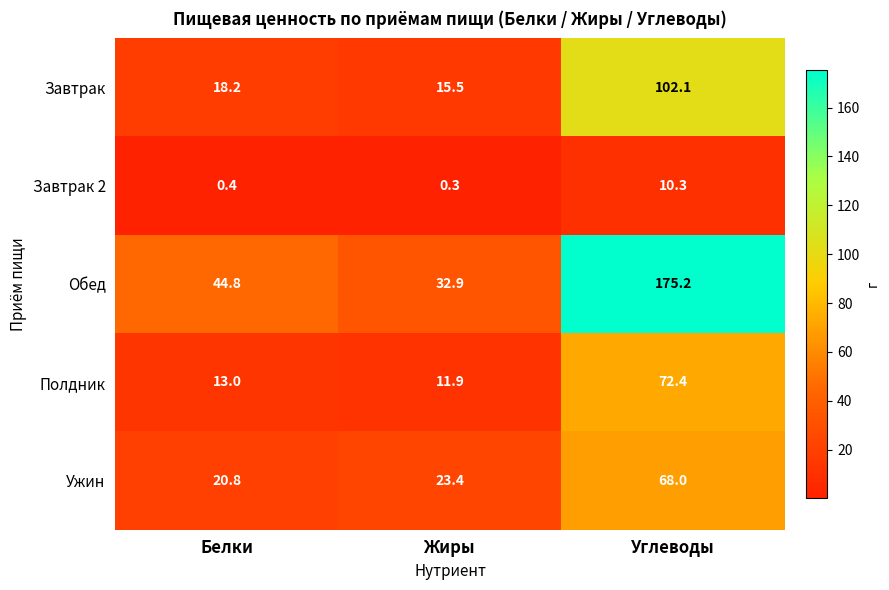

What is the maximum value shown in the chart?

175.2